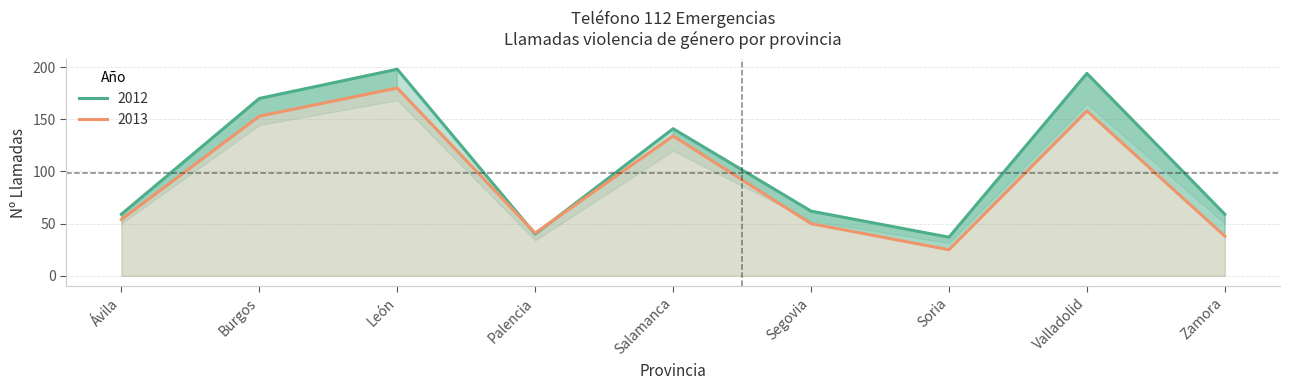

At which label does 2012 first exceed 62?

Burgos